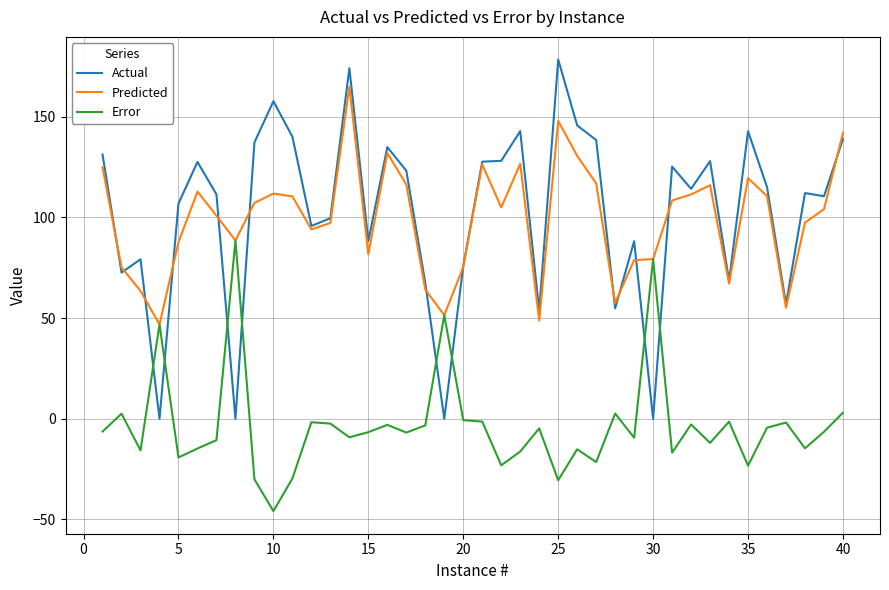

What is the minimum value for Error?

-45.9